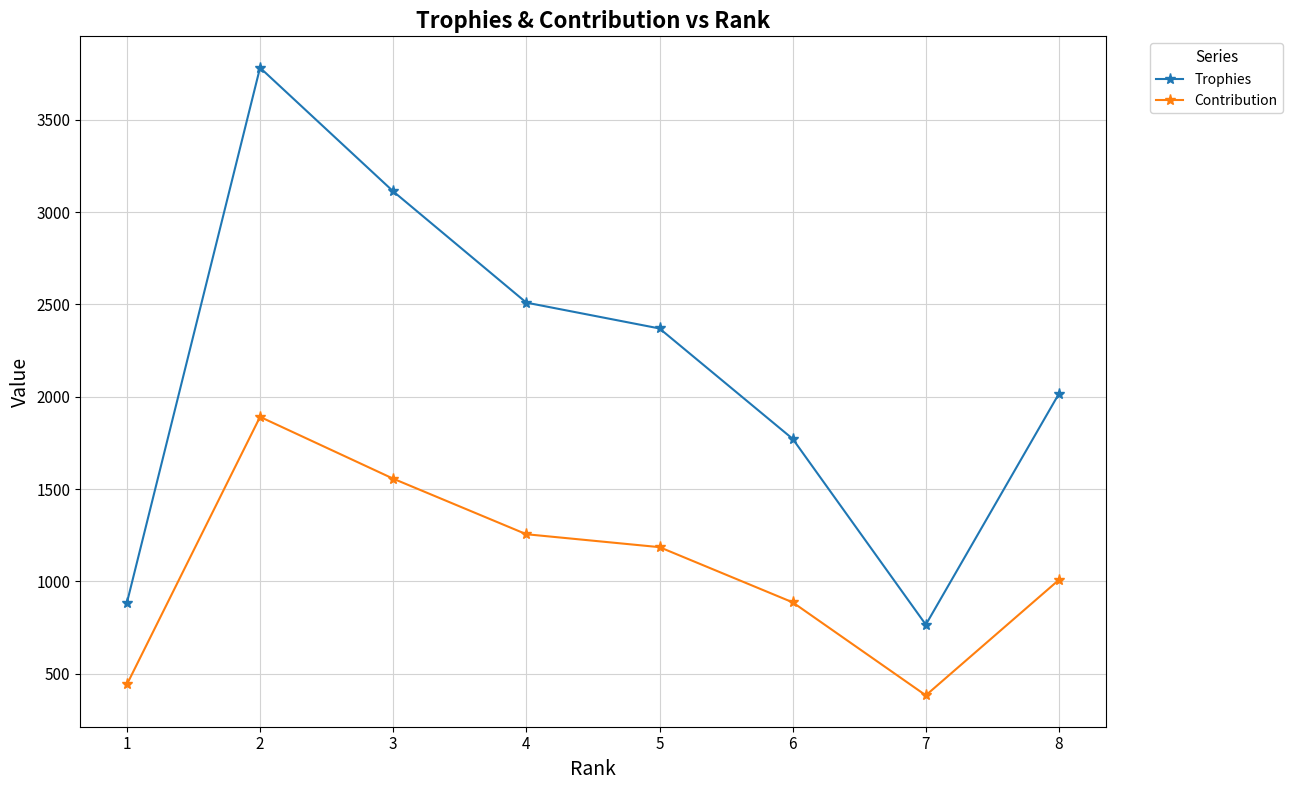

In Trophies, how many points are lower than both neighbors (excluding endpoints)?

1